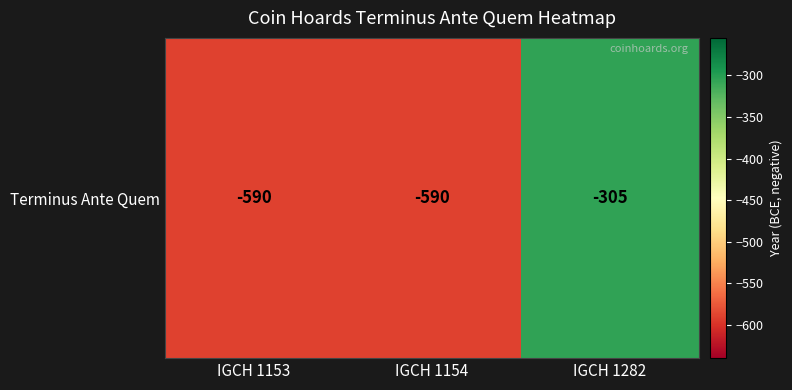

What is the maximum value shown in the chart?

-305